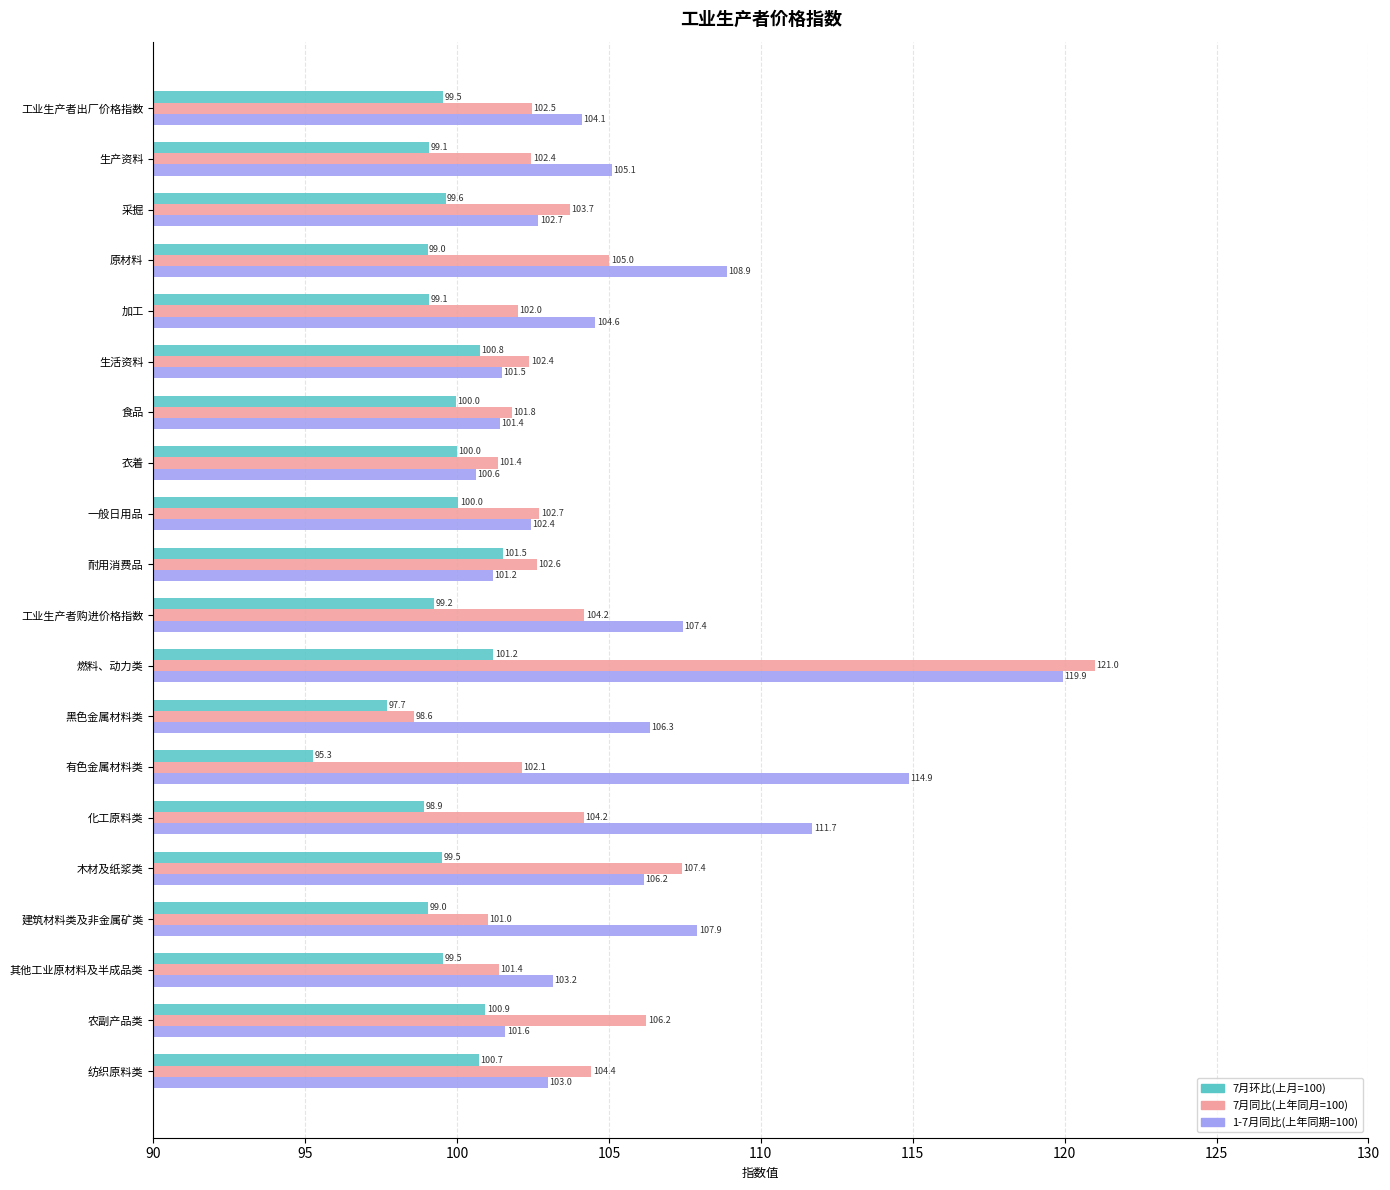

What is the average value of the 7月环比(上月=100) series?

99.5